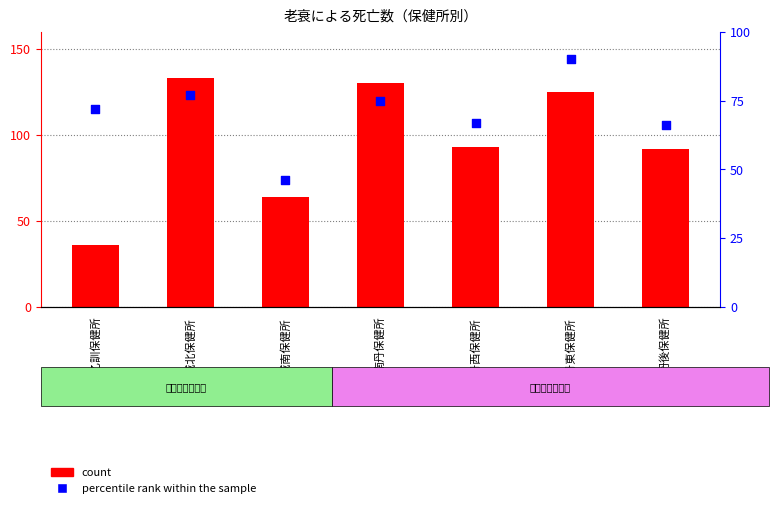

Which series has the largest total across all categories?

count